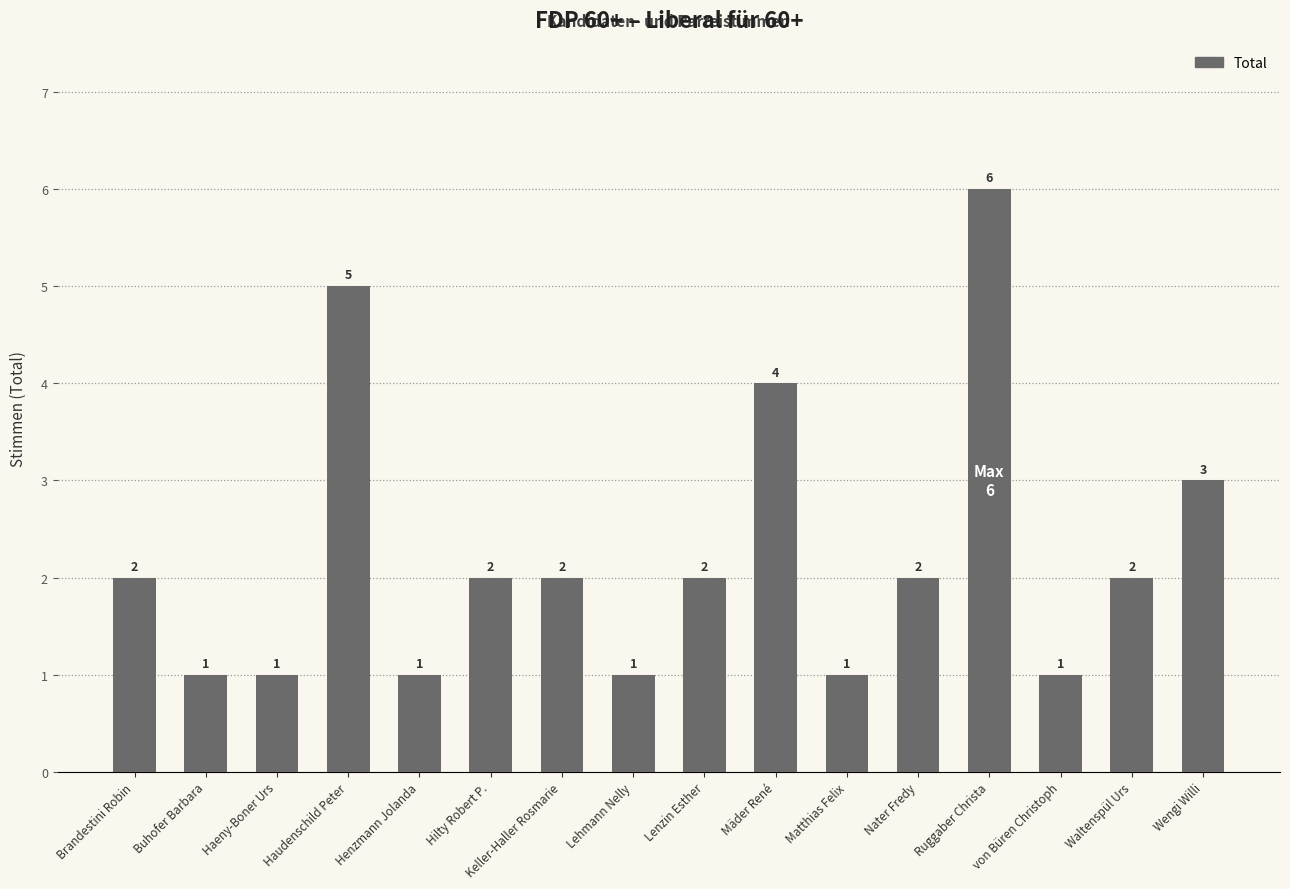

What is the ratio of the value at Keller-Haller Rosmarie to the value at von Büren Christoph?

2.0